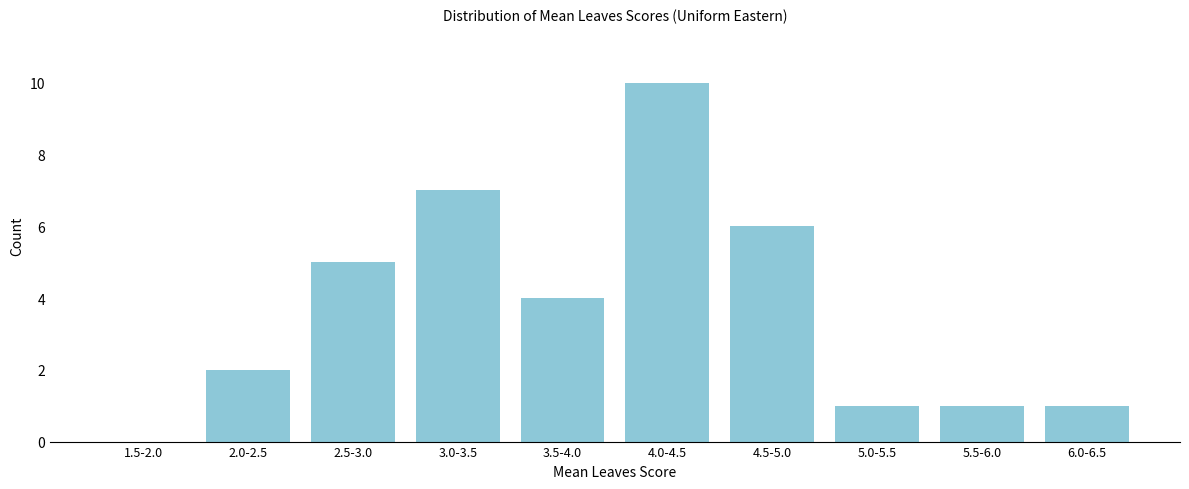

Reading left to right, list all the values displayed in this chart.

1.5-2.0=0	2.0-2.5=2	2.5-3.0=5	3.0-3.5=7	3.5-4.0=4	4.0-4.5=10	4.5-5.0=6	5.0-5.5=1	5.5-6.0=1	6.0-6.5=1